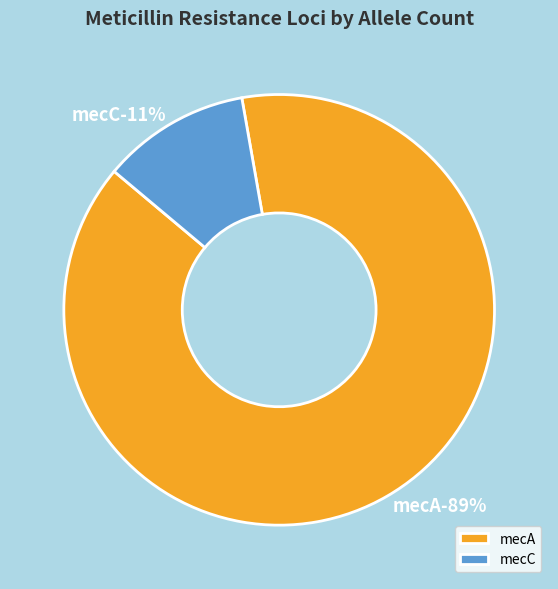

Is it true that mecA is 89% of the pie?

True